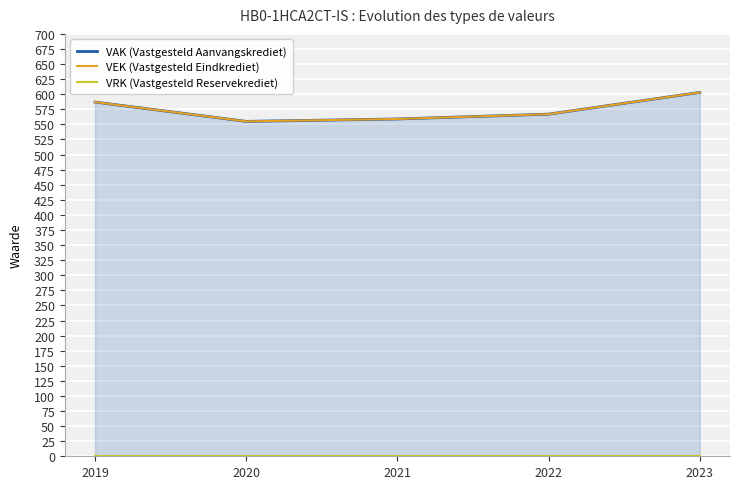

What is the difference between the maximum and second lowest values in the VAK (Vastgesteld Aanvangskrediet) series?

44